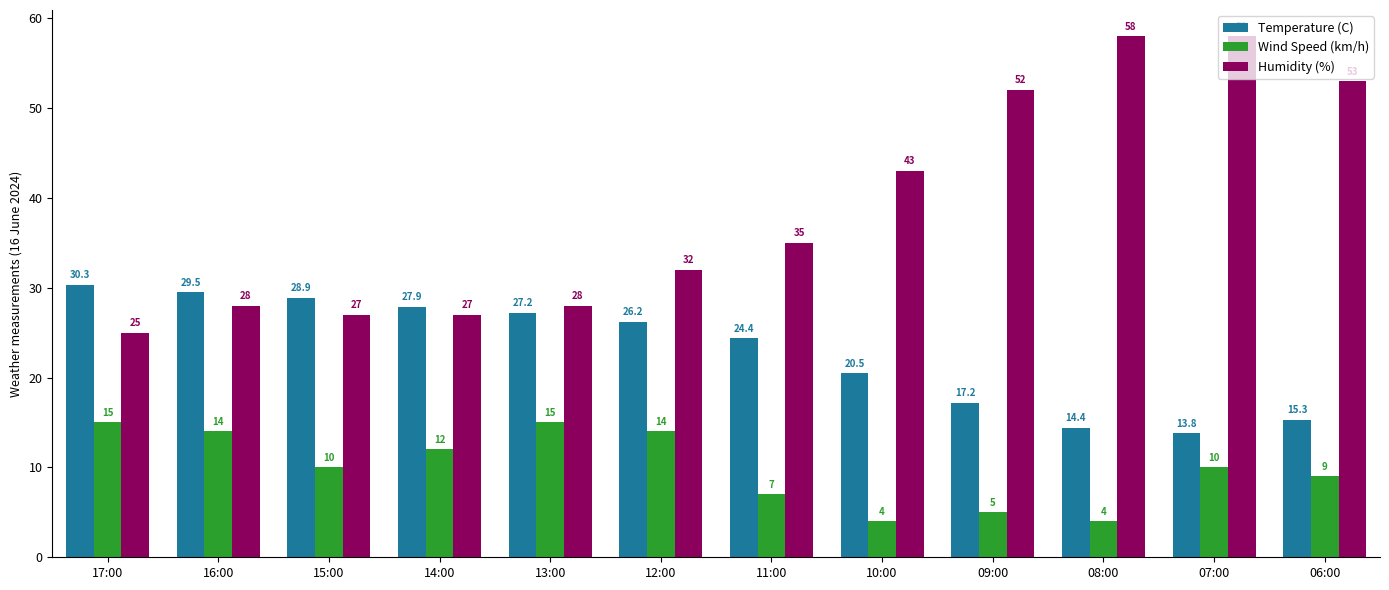

How many values in the Wind Speed (km/h) series are below 10?

5